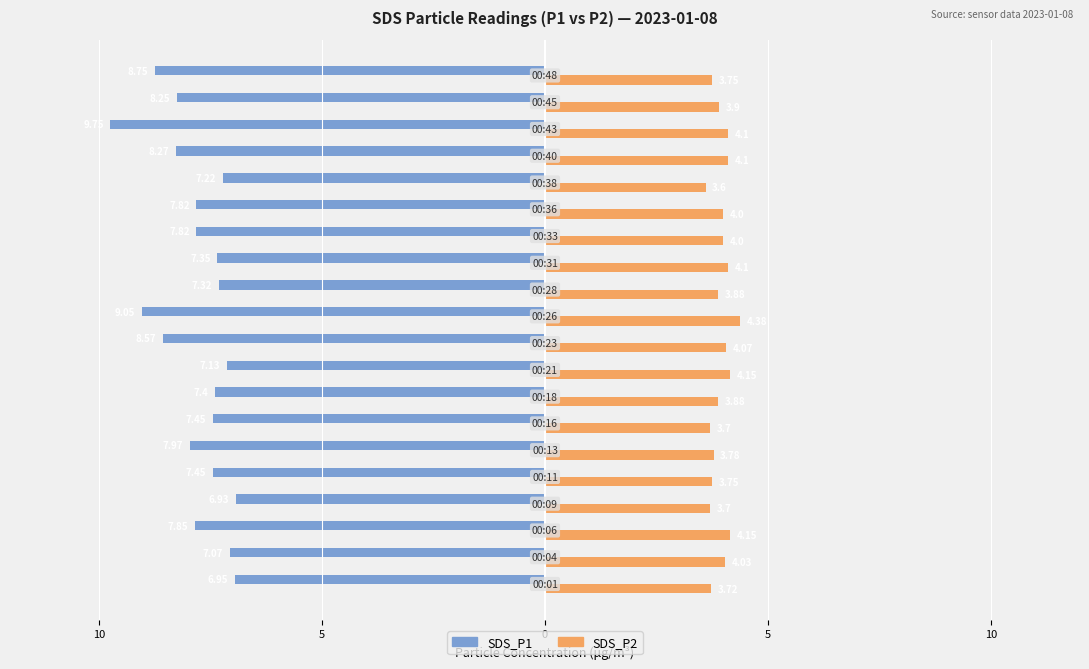

What are all the series names shown in the legend?

SDS_P1, SDS_P2